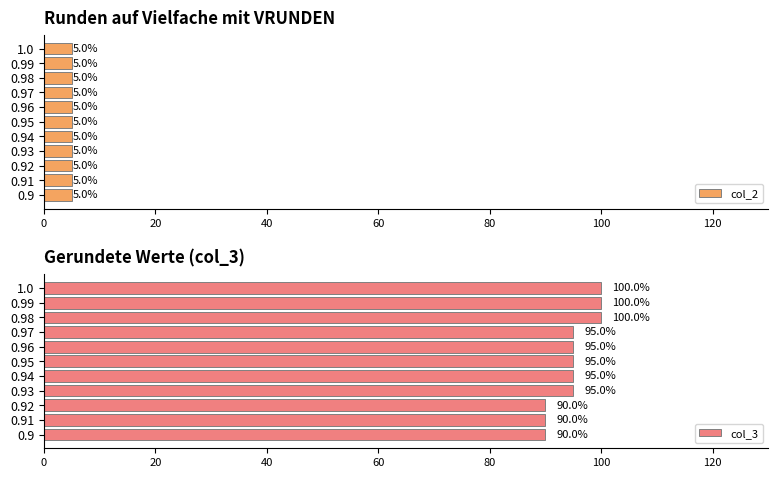

Count the col_3 values in the range 90 to 100.

11